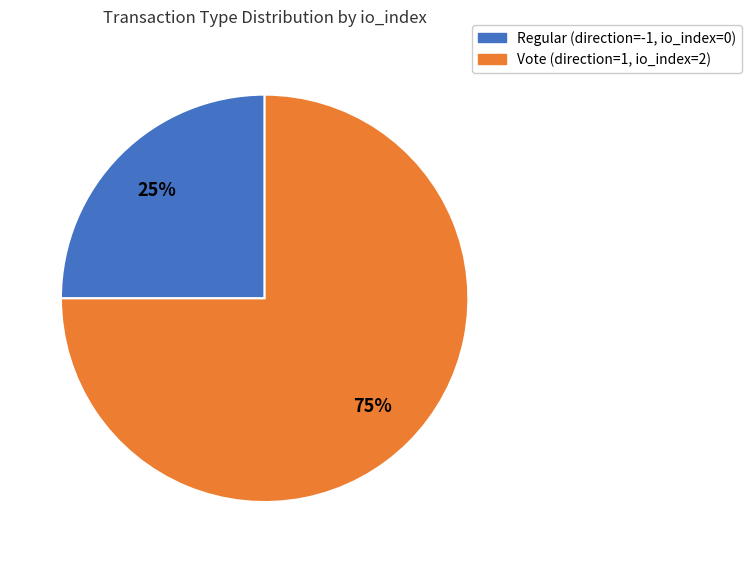

To the nearest percent, what is the average slice percentage?

50%